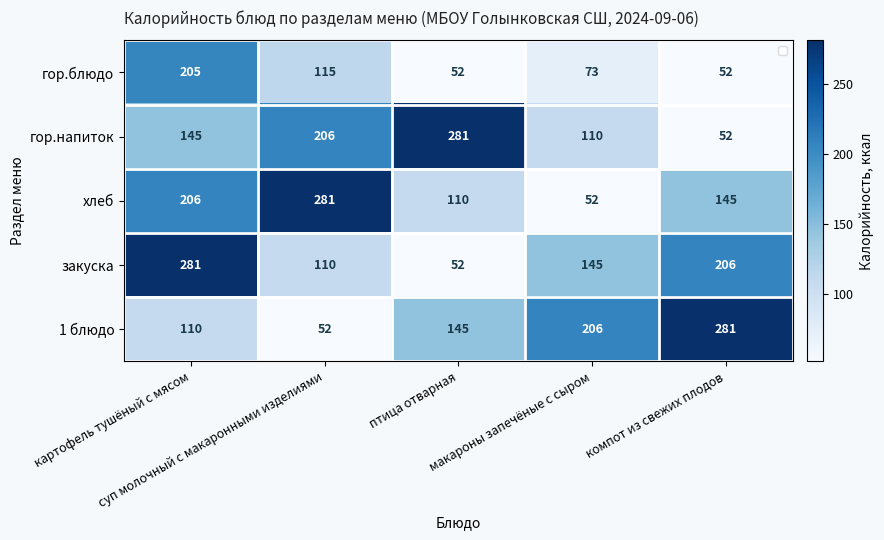

How many гор.блюдо values are between 52 and 115?

4